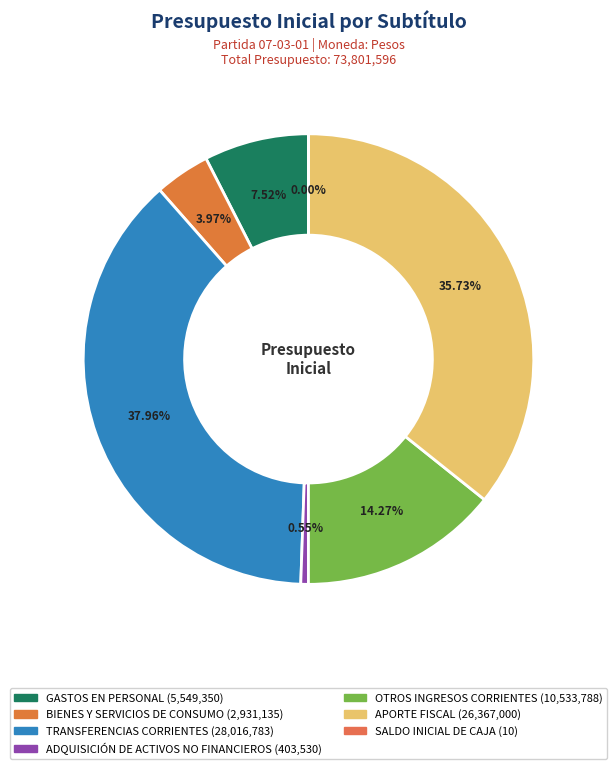

Is there a majority slice in this chart?

No